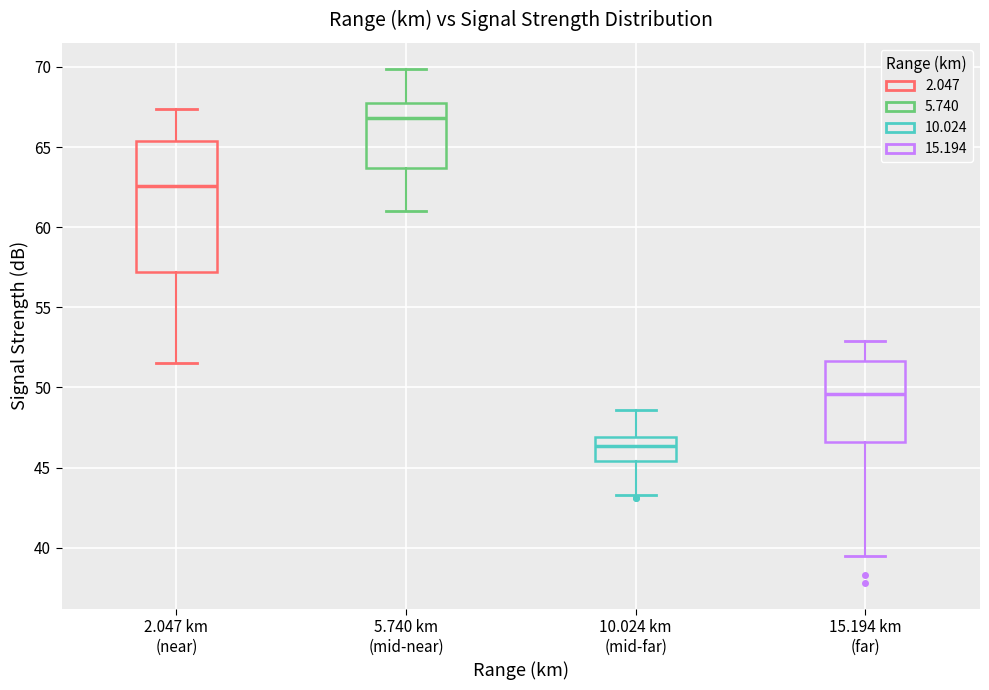

Reading left to right, read every box against the y-axis: the position of its median line, the range the box covers, and the ends of its whiskers. The values are not printed on the chart, so give them approximately, as read against the axis.

2.047 km (near): median 62.5, box 57.0 to 65.5, whiskers 51.5 to 67.5
5.740 km (mid-near): median 67.0, box 63.5 to 68.0, whiskers 61.0 to 70.0
10.024 km (mid-far): median 46.5, box 45.5 to 47.0, whiskers 43.5 to 48.5
15.194 km (far): median 49.5, box 46.5 to 51.5, whiskers 39.5 to 53.0